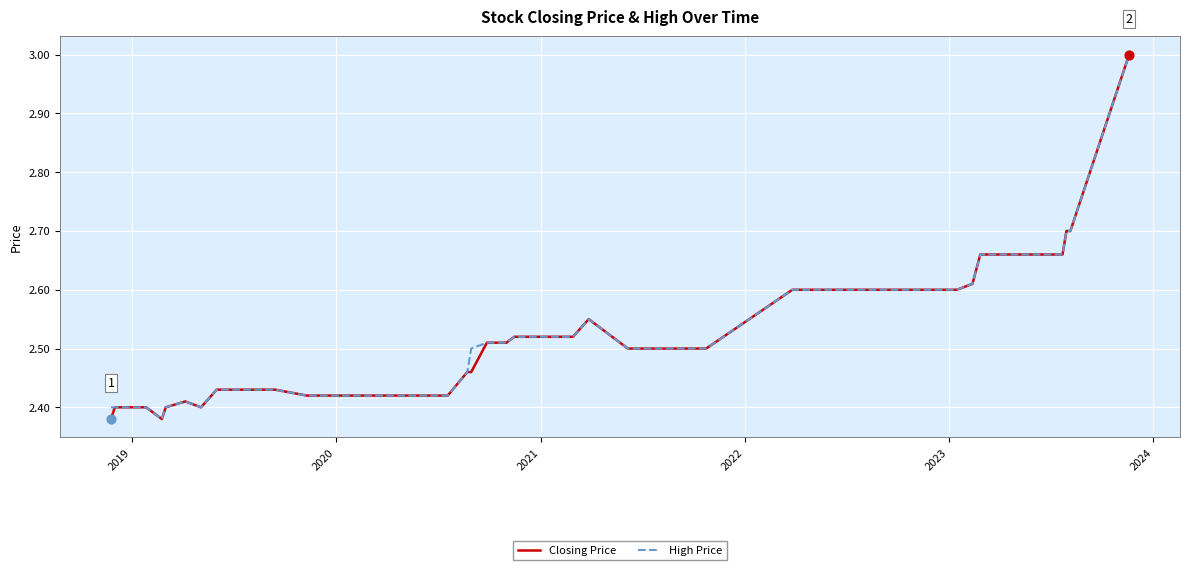

At how many categories does at least one series exceed 2?

40